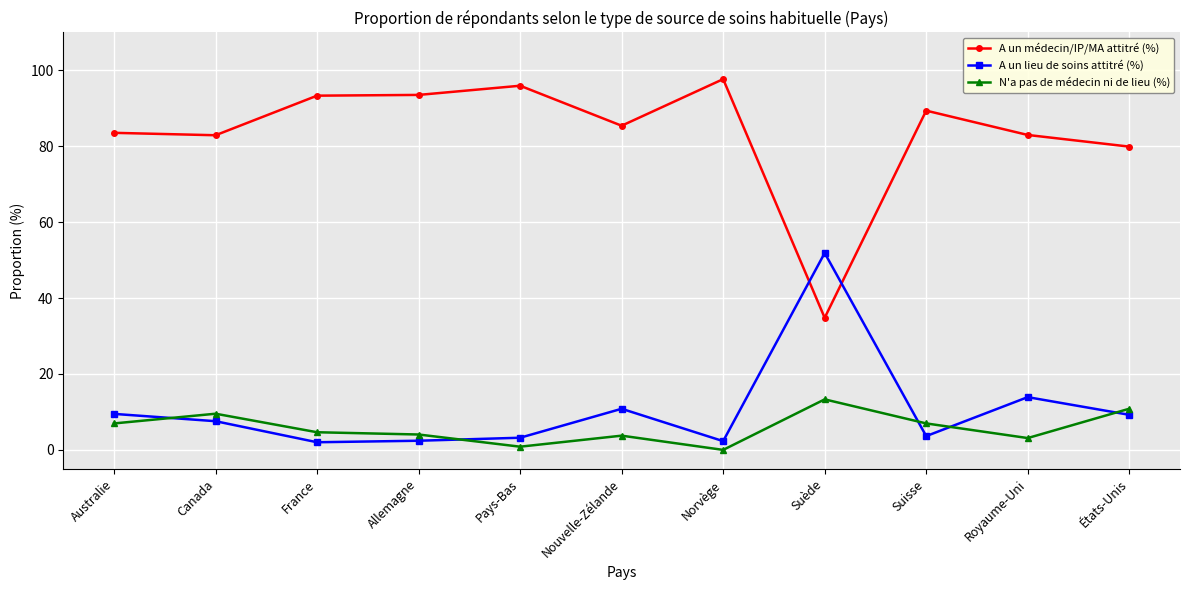

Count the number of categories in the chart.

11